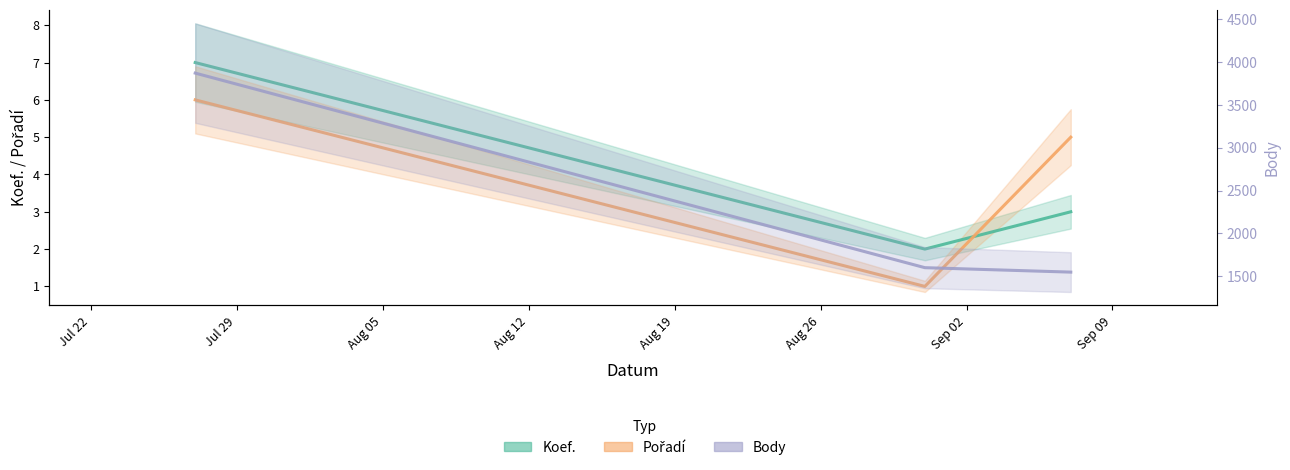

Which series changed the most between 2019-08-31 and 2019-09-07?

Body